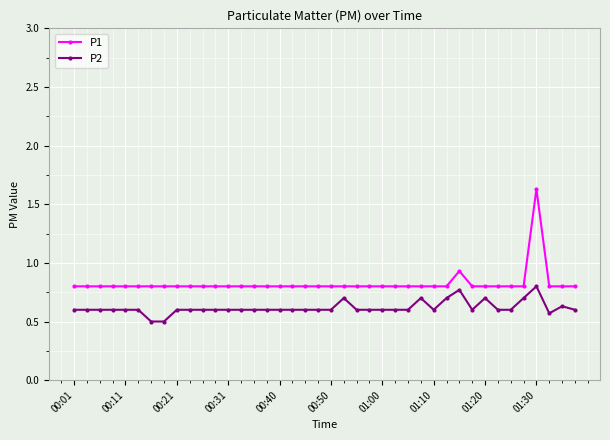

What is the sum of all P2 values?

24.7